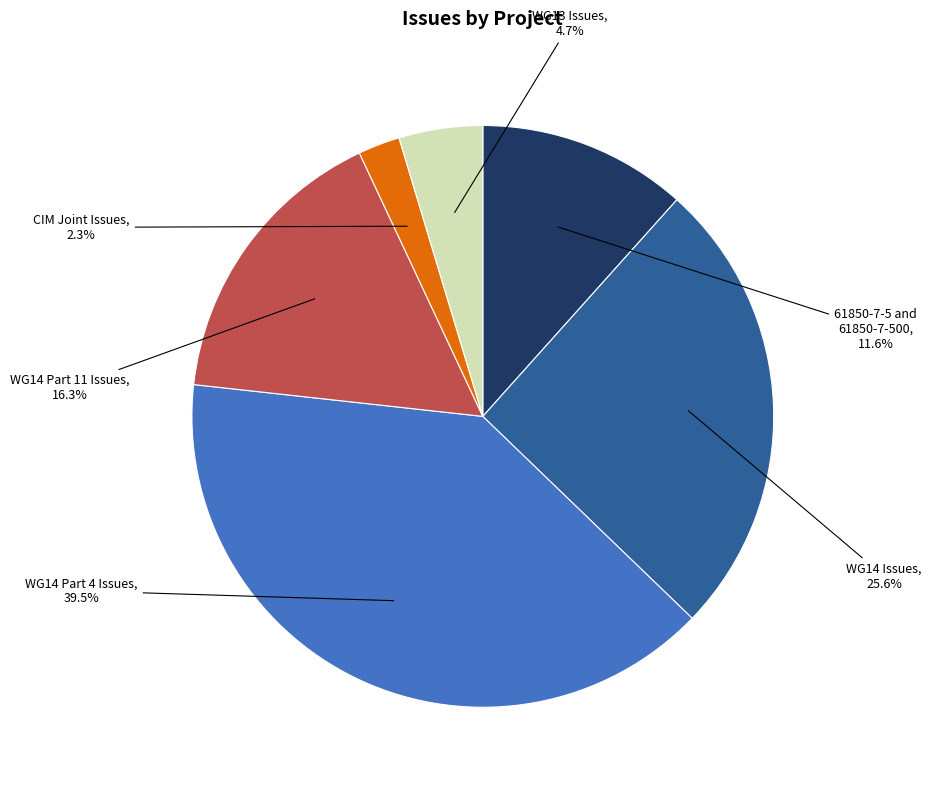

Which category has the smallest portion of the pie?

CIM Joint Issues